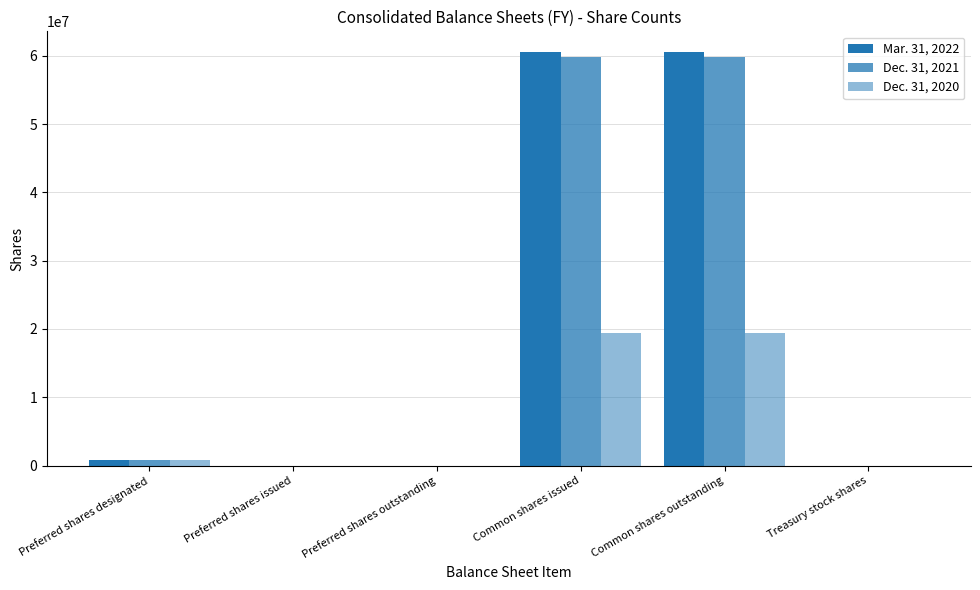

List the series in order of their peak value, highest first.

Mar. 31, 2022, Dec. 31, 2021, Dec. 31, 2020